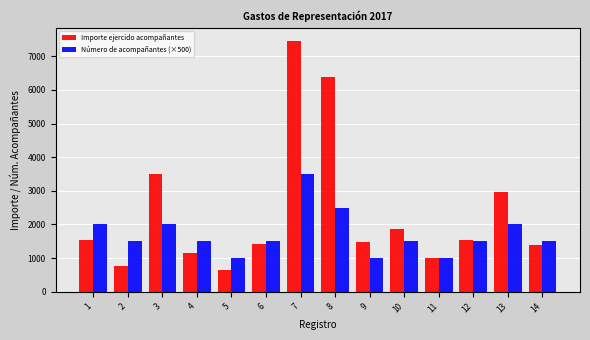

What is the approximate value of Importe ejercido acompañantes at 14?

1375.0